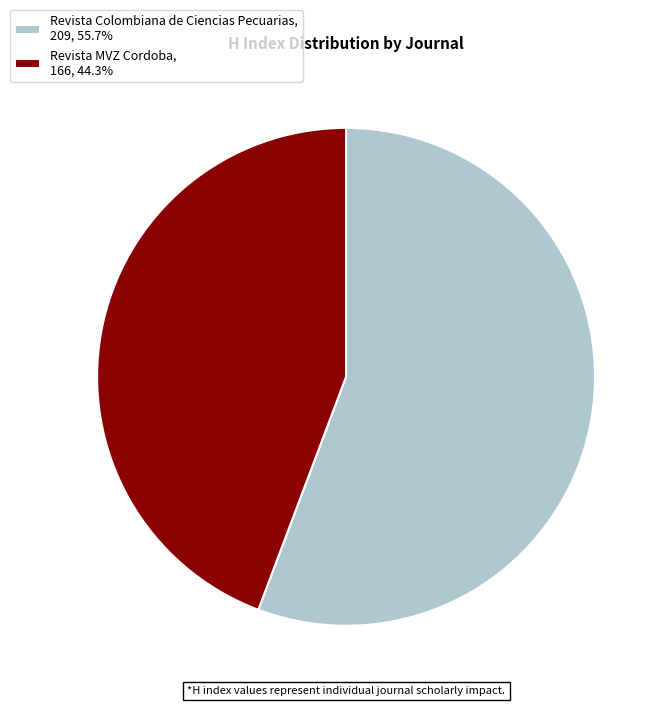

Between Revista Colombiana de Ciencias Pecuarias and Revista MVZ Cordoba, which is larger?

Revista Colombiana de Ciencias Pecuarias